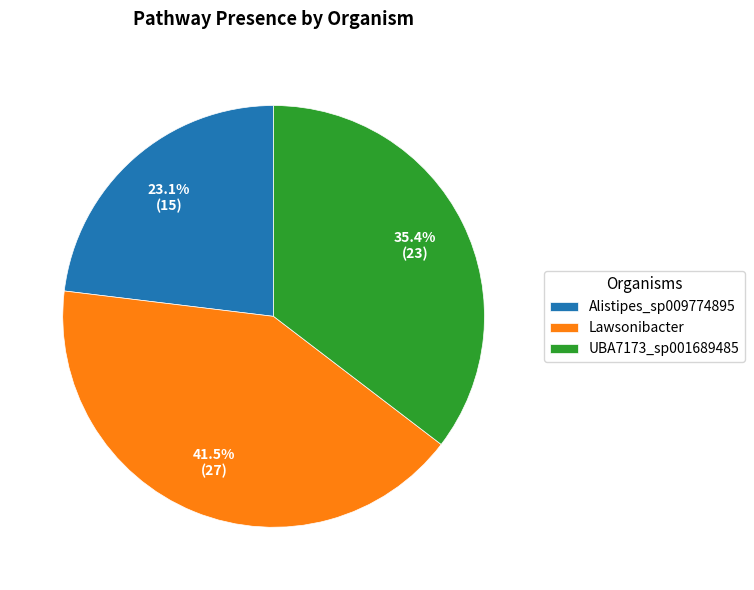

How many segments does this pie chart have?

3